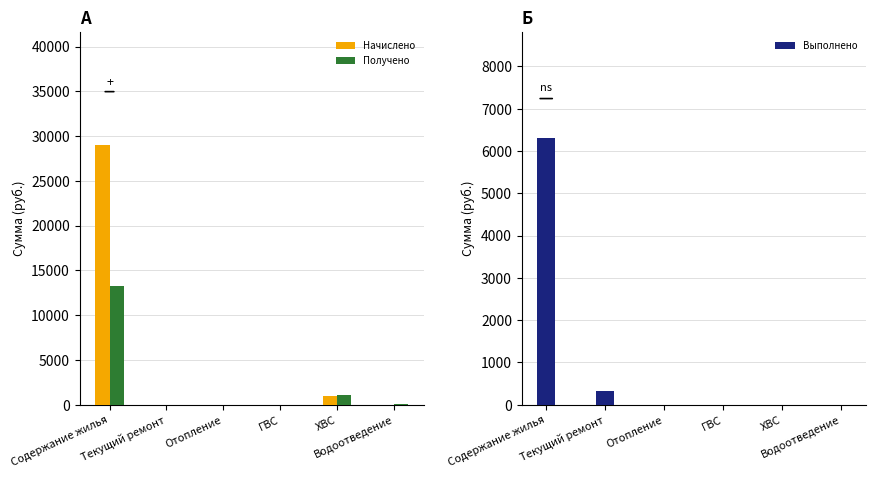

What is the label of the 3rd bar from the right?

ГВС